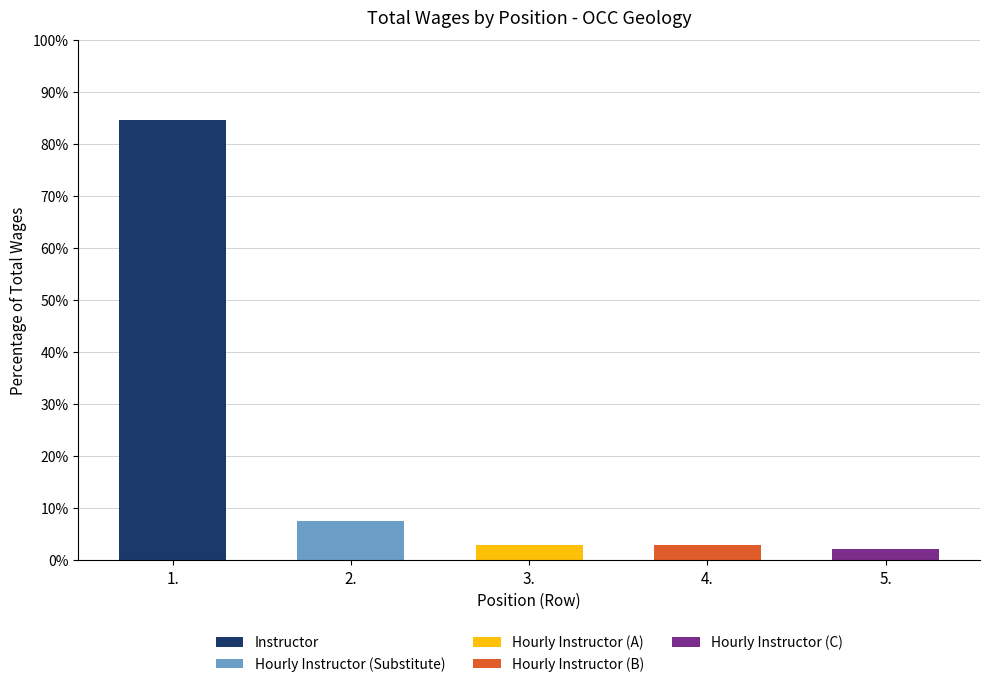

Are the bars horizontal?

No